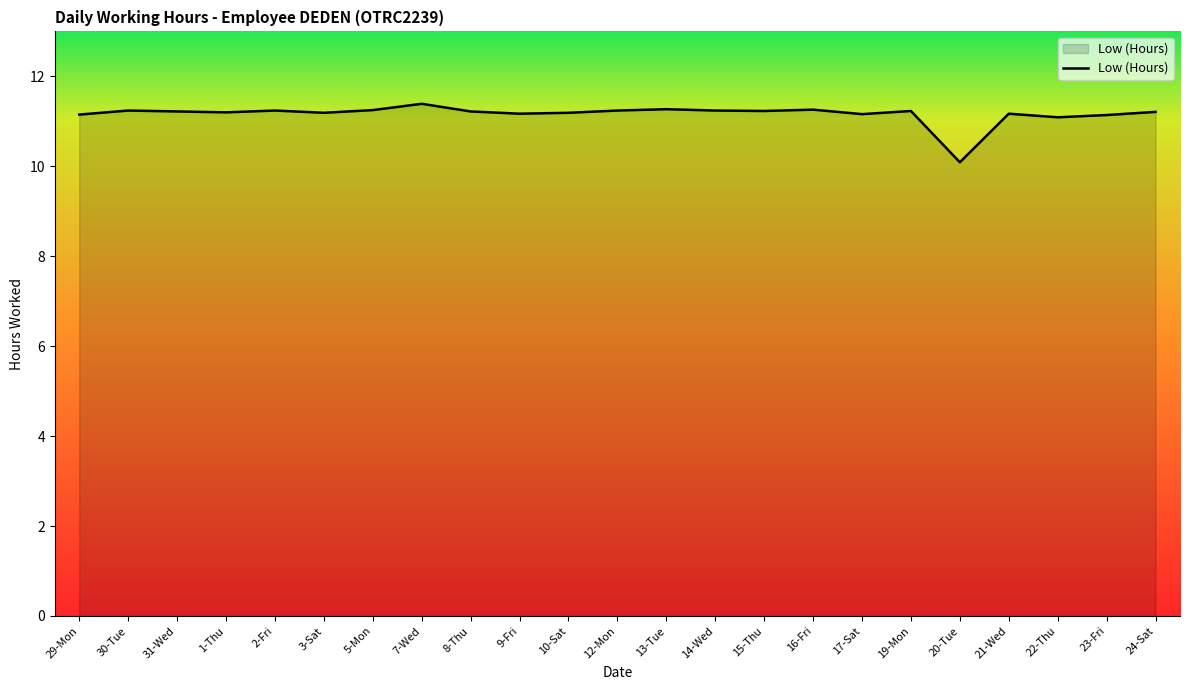

What is the change in value from 1-Thu to 20-Tue?

-1.1